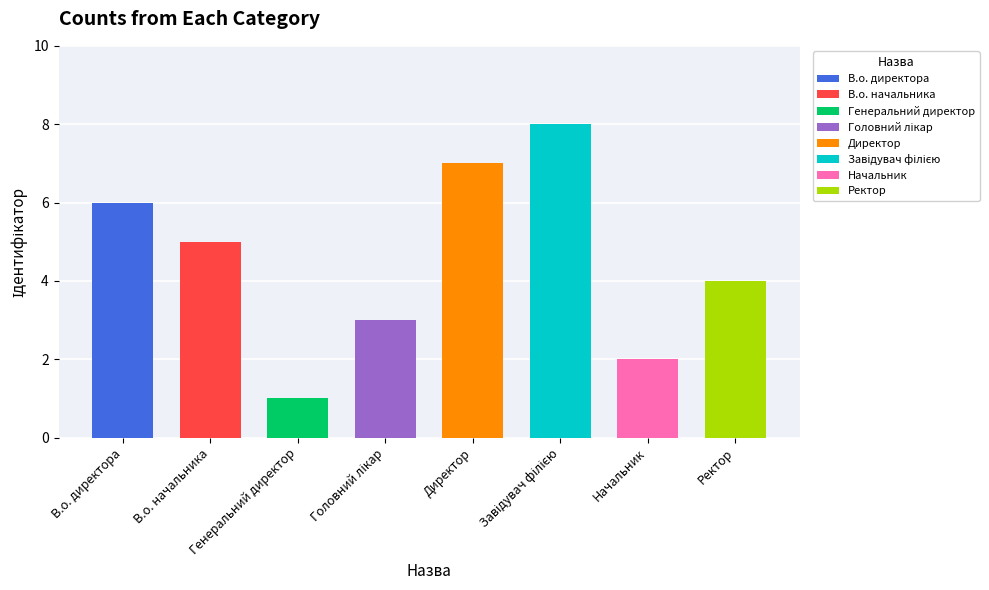

What is the difference between the maximum and minimum values?

7